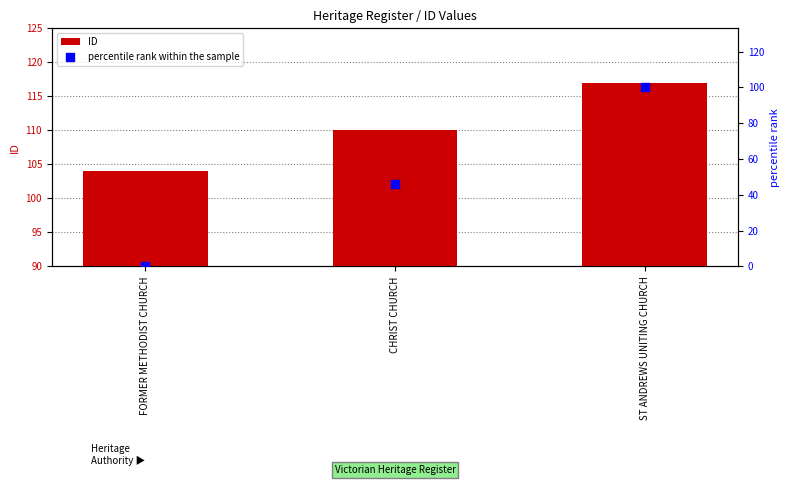

What are all the series names shown in the legend?

ID, percentile rank within the sample